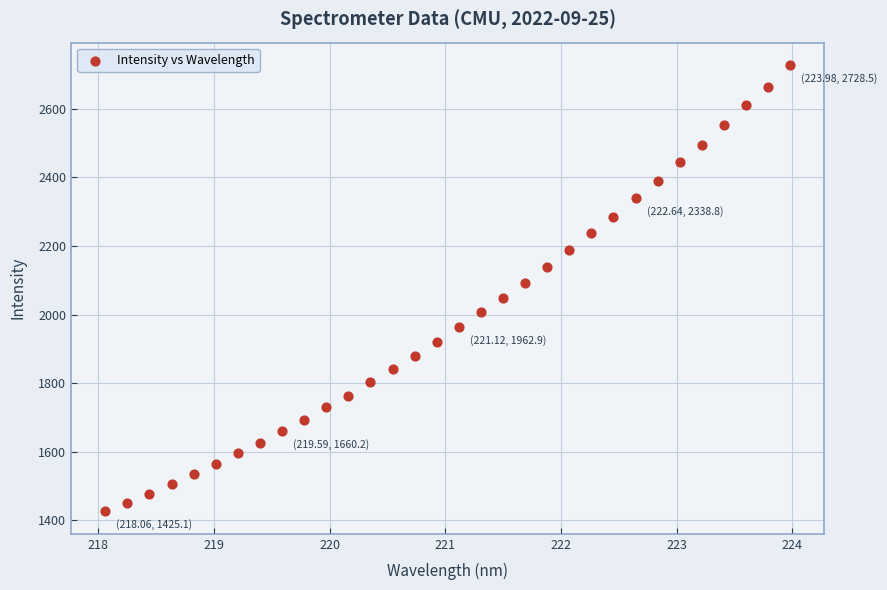

What is the range of X values (max minus min)?

5.9